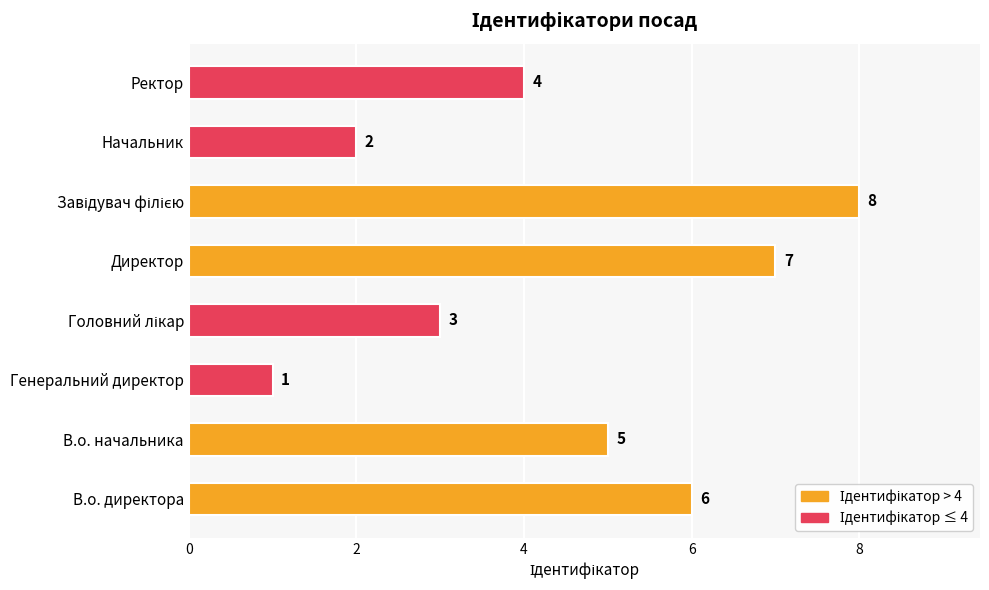

The value at В.о. начальника is 5. True or false?

True